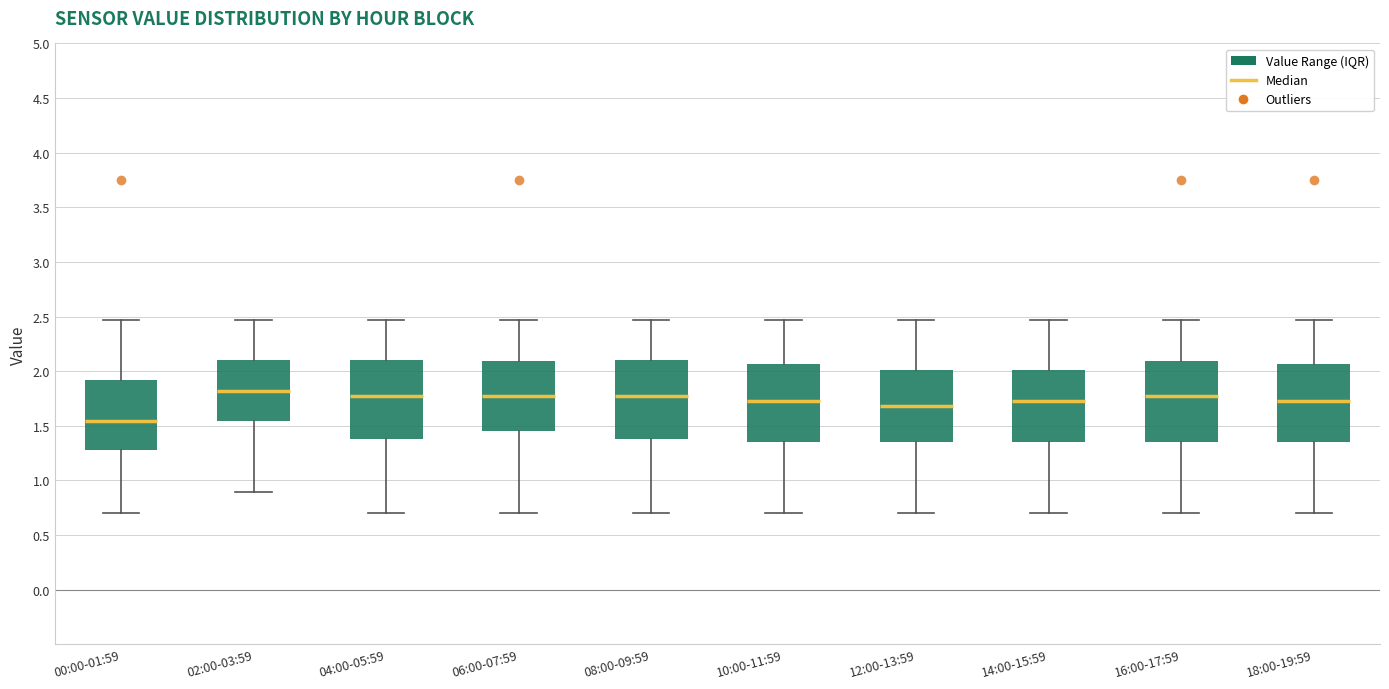

Where does the upper whisker of the box for 02:00-03:59 end on the y-axis? The values are not printed on the chart, so give them approximately, as read against the axis.

2.45